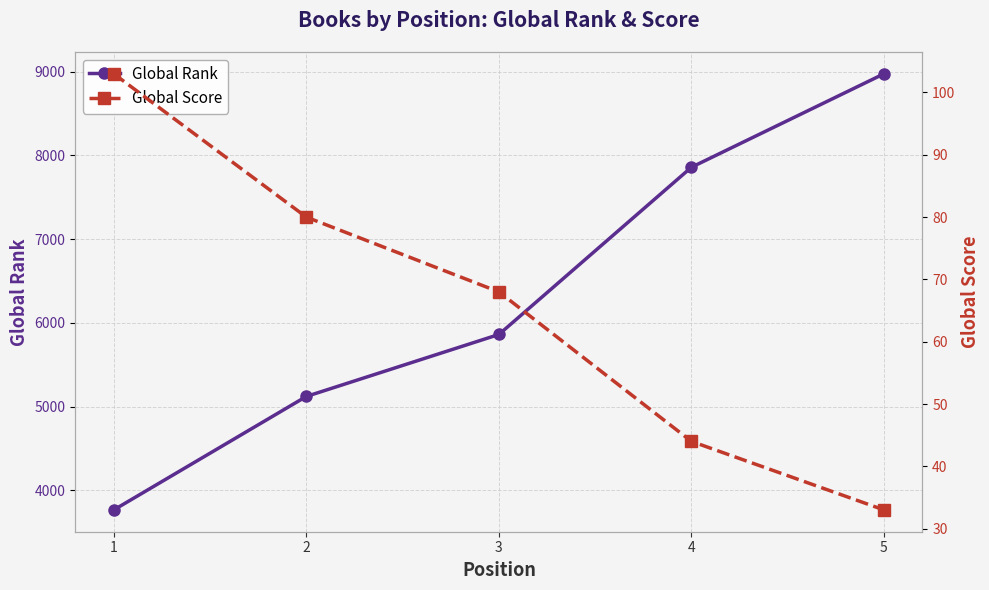

Which series has the largest total across all categories?

Global Rank